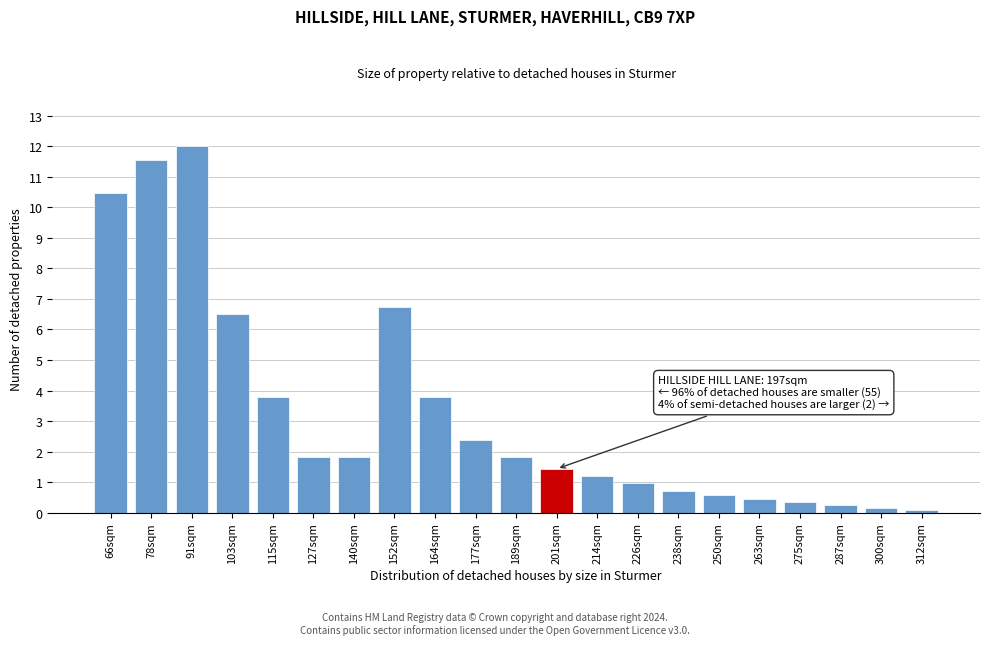

Reading left to right, list all the values displayed in this chart.

10.5	11.6	12.0	6.5	3.8	1.8	1.8	6.7	3.8	2.4	1.8	1.4	1.2	1.0	0.7	0.6	0.4	0.3	0.2	0.1	0.1